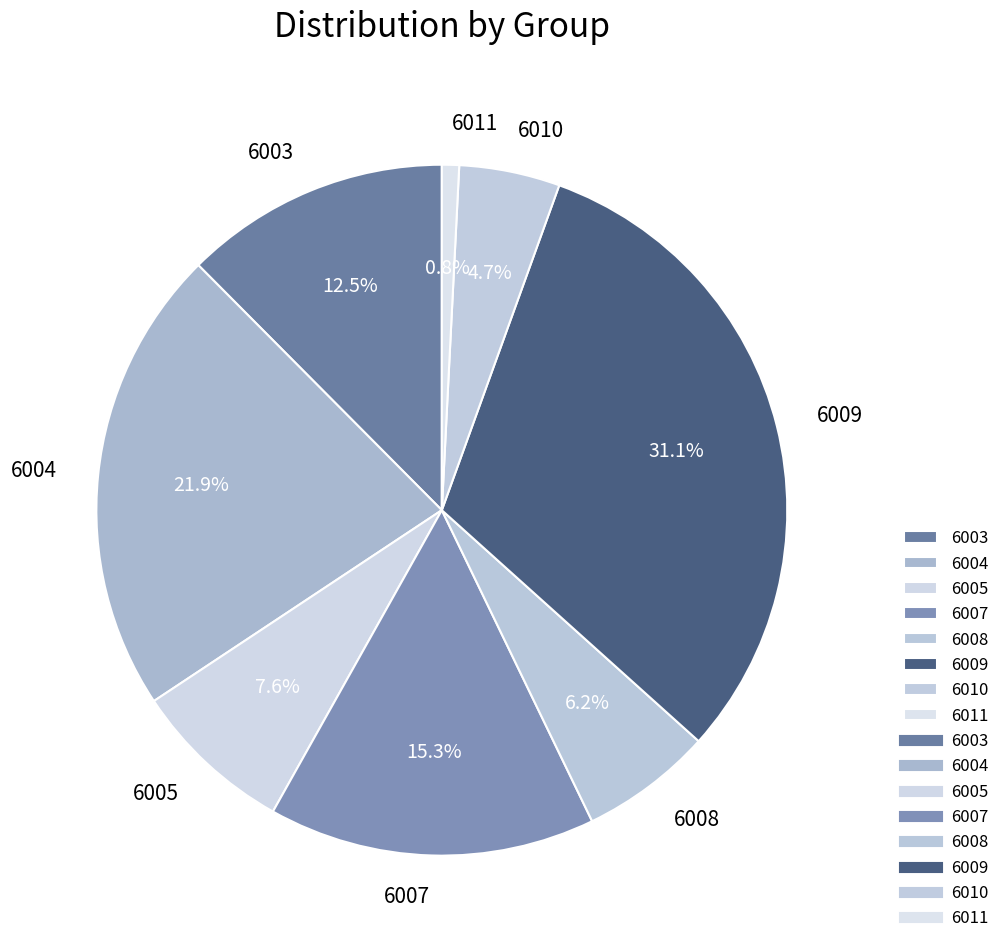

To the nearest percent, what is the difference between the 6009 and 6008 slice percentages?

25%